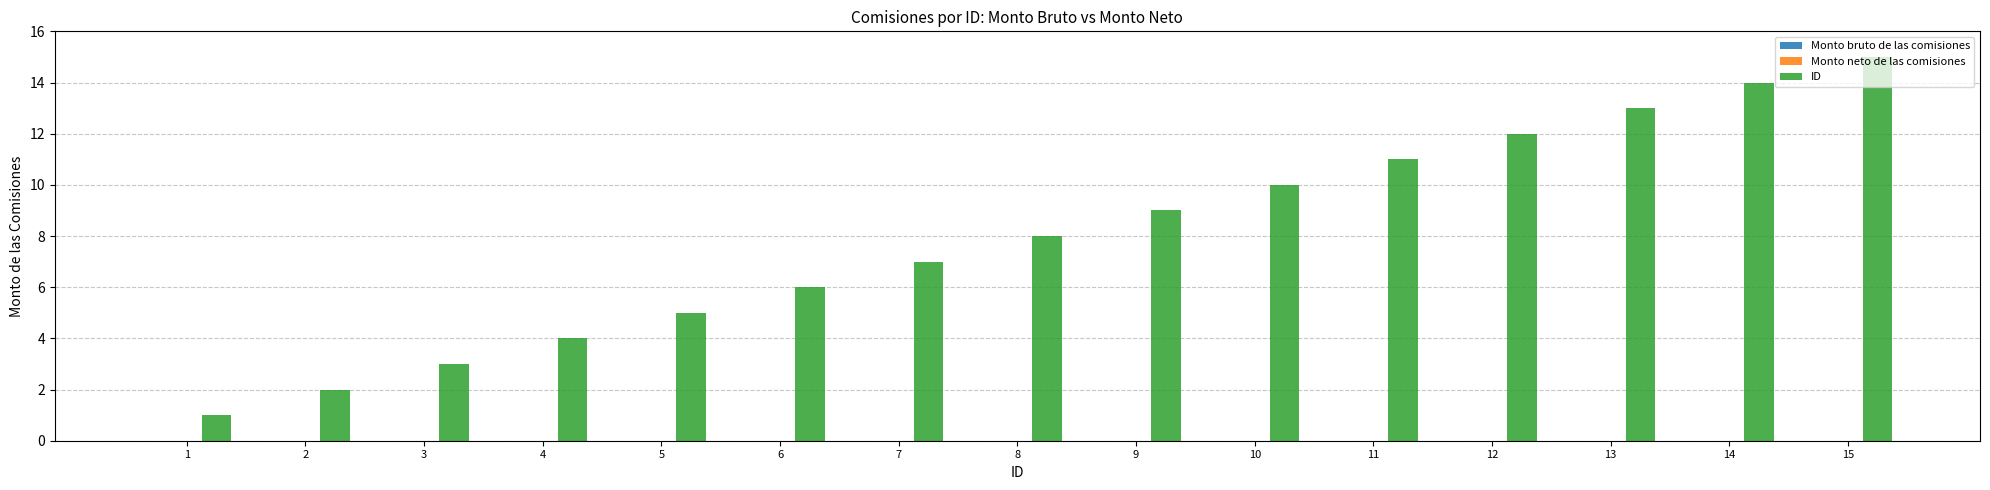

Does the chart contain stacked bars?

No